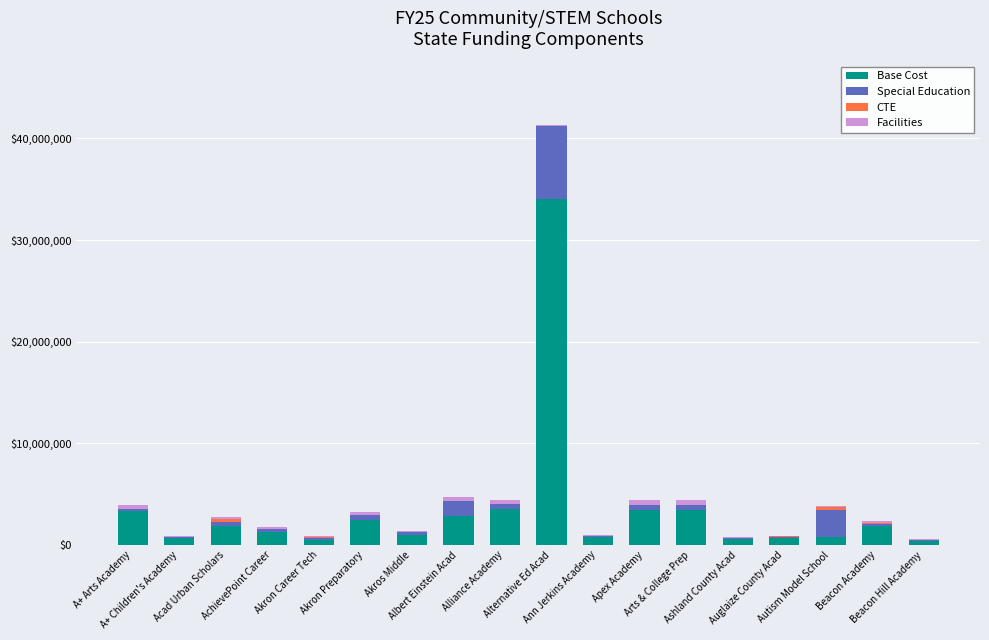

At which label is Base Cost closest to 17248180?

Alliance Academy